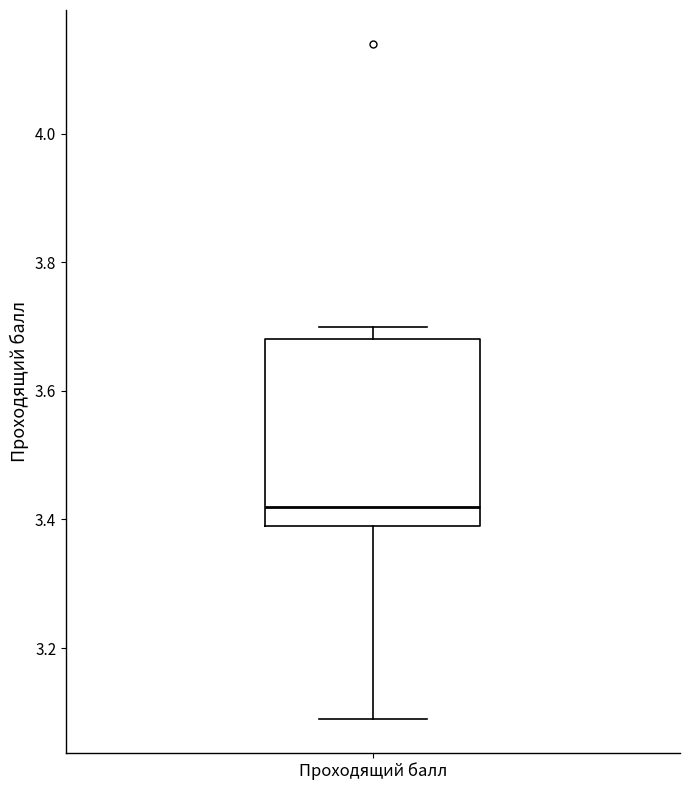

Transcribe this box plot: give where the median line is, the range the box spans, and where the two whiskers end, as read against the y-axis. The values are not printed on the chart, so give them approximately, as read against the axis.

median 3.42, box 3.40 to 3.68, whiskers 3.10 to 3.70